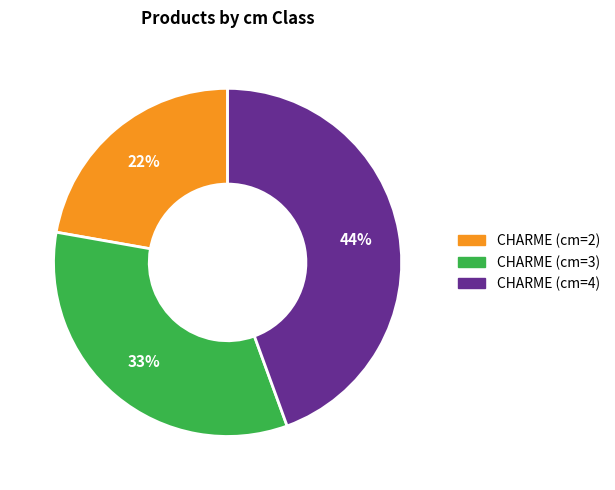

Is there any slice that represents more than half of the pie?

No